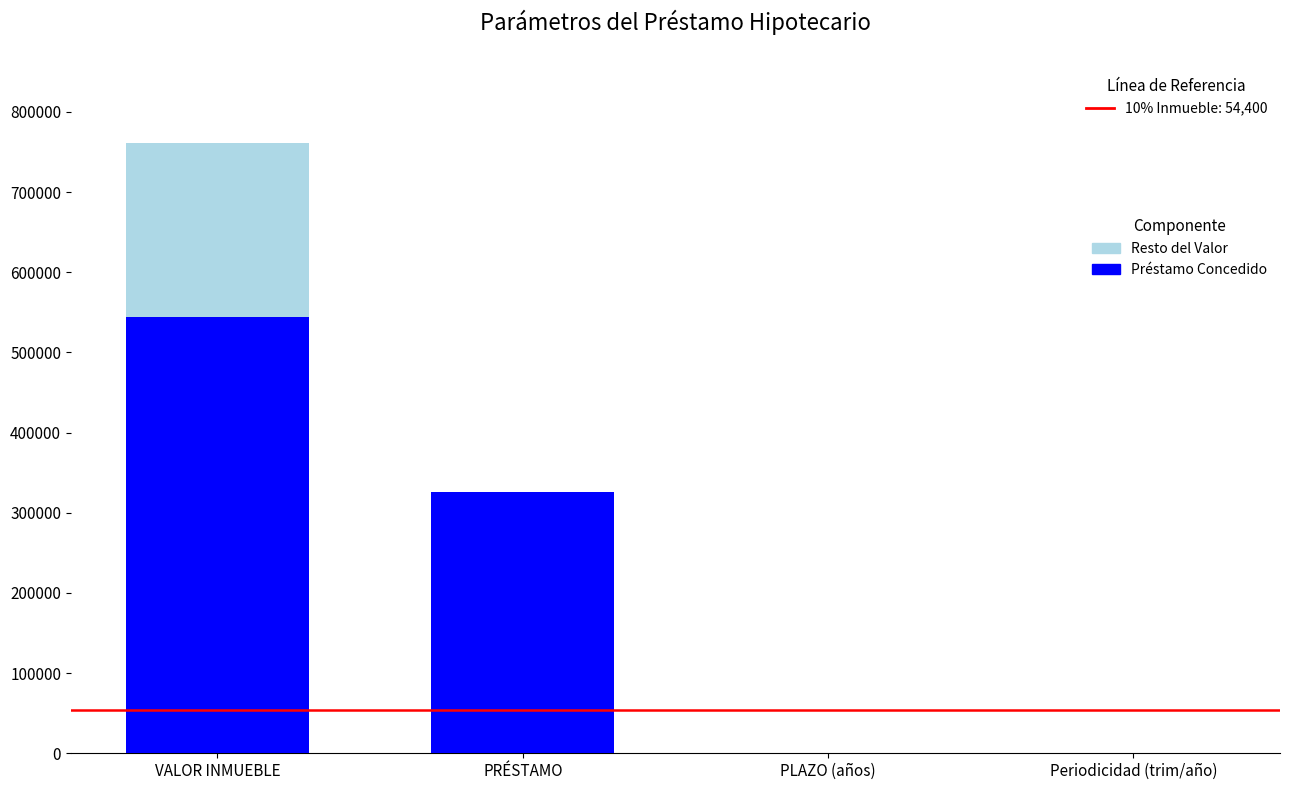

What is the total value across all series at PRÉSTAMO?

326400